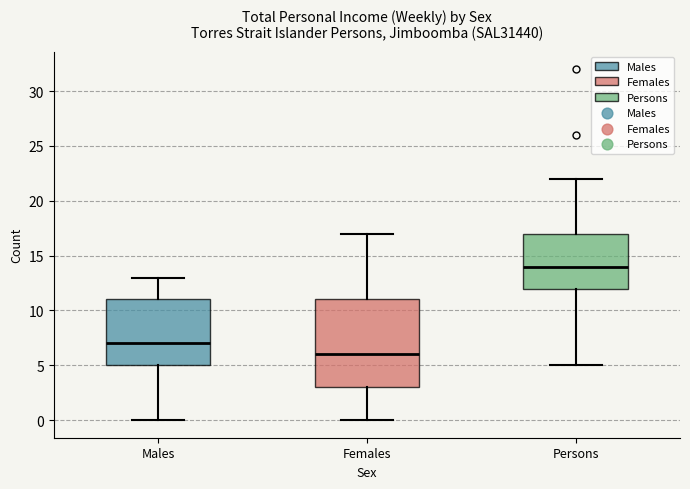

Reading left to right, transcribe this box plot: for each box, give where its median line is, the range the box spans, and where its two whiskers end, as read against the y-axis. The values are not printed on the chart, so give them approximately, as read against the axis.

Males: median 7, box 5 to 11, whiskers 0 to 13
Females: median 6, box 3 to 11, whiskers 0 to 17
Persons: median 14, box 12 to 17, whiskers 5 to 22